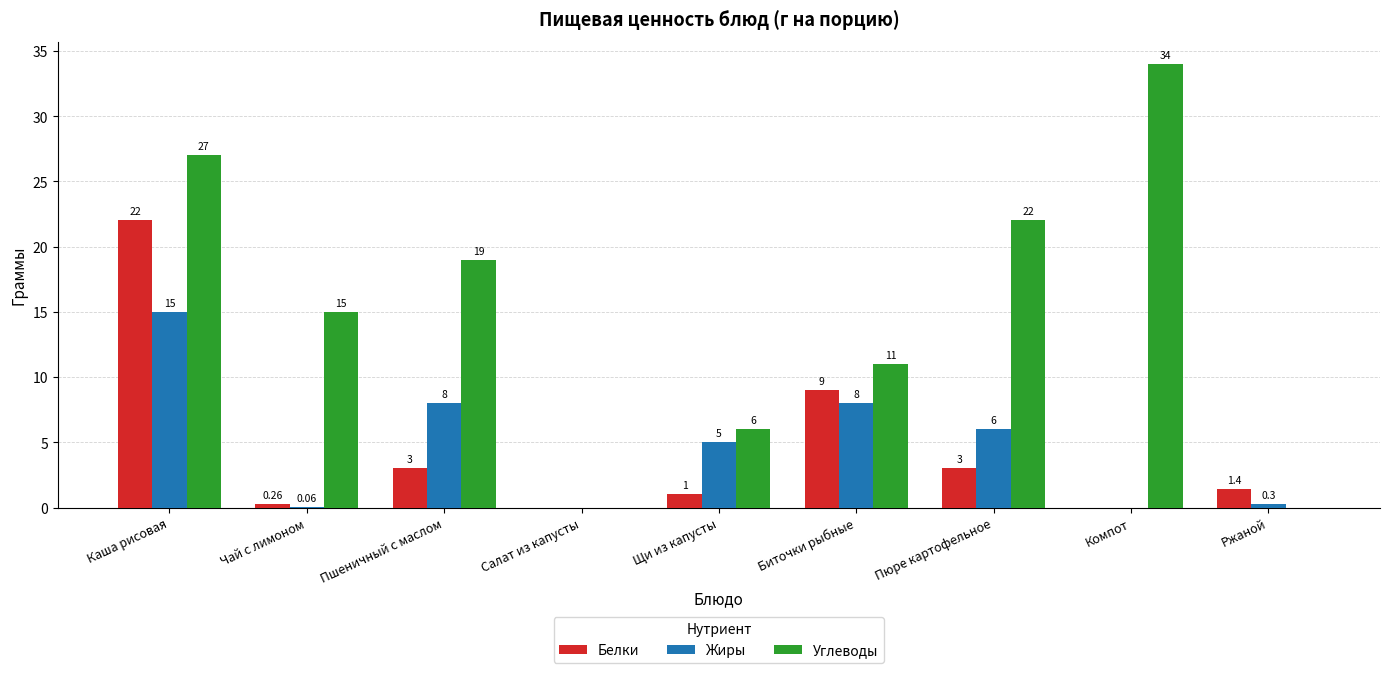

How many data points does each series have?

9